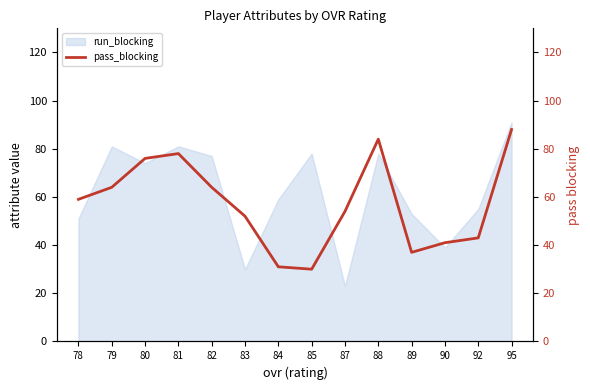

Is it true that the value at 88 is 138?

False